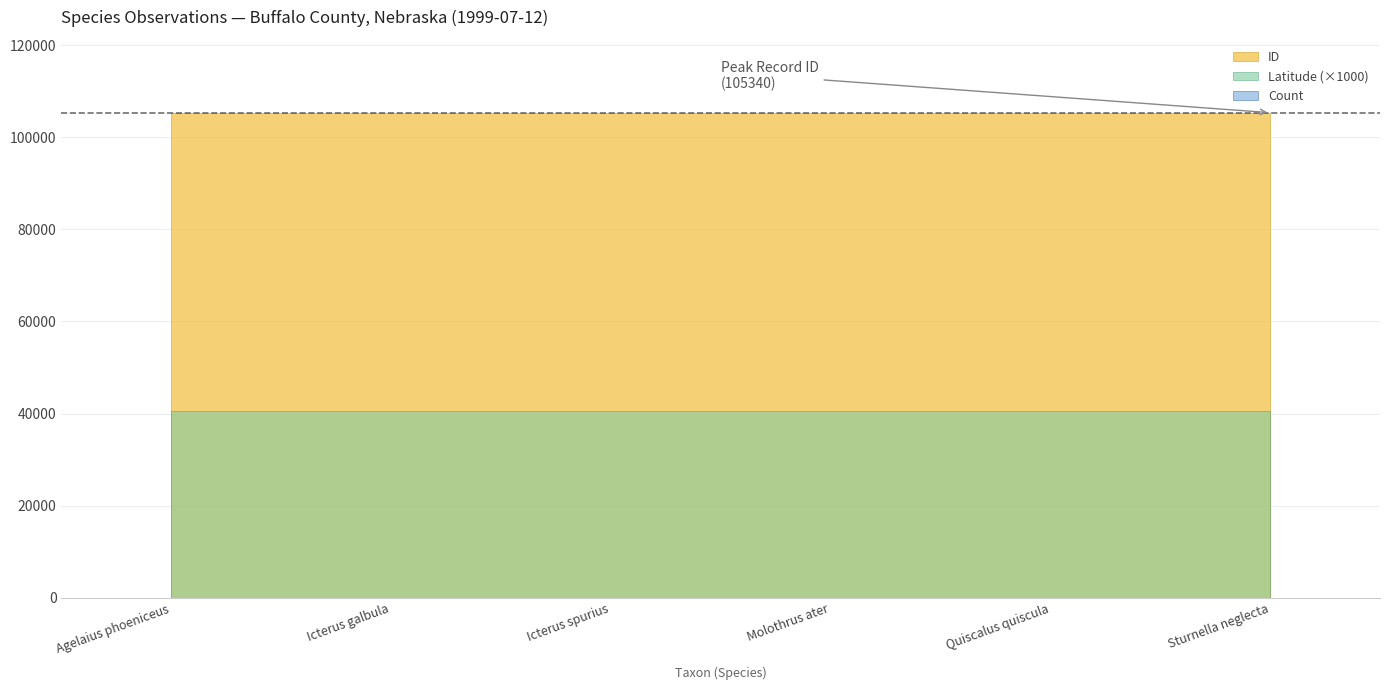

Is it true that Latitude equals 40.7 at Sturnella neglecta?

True